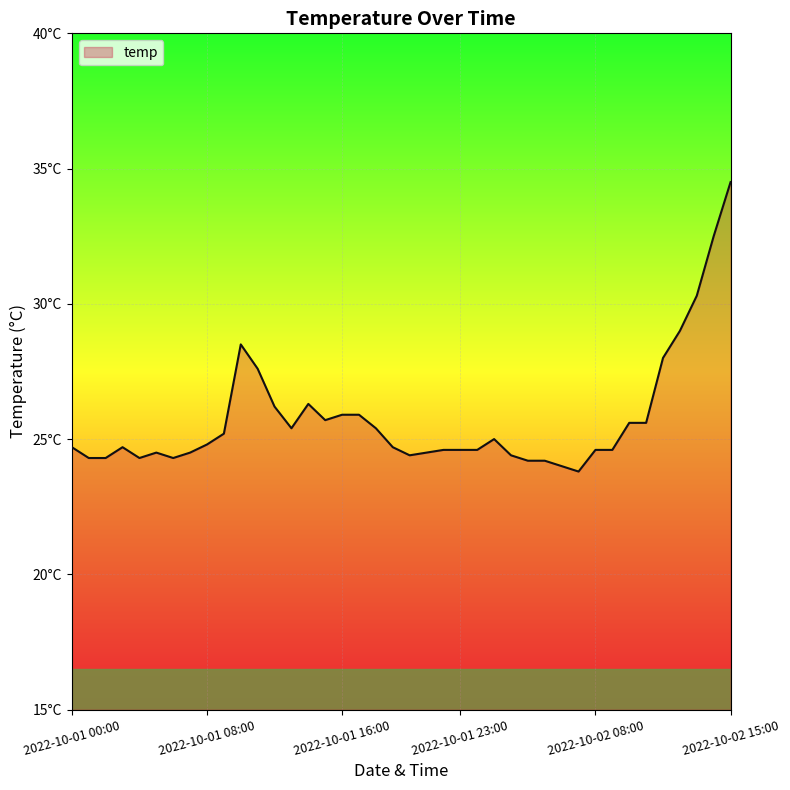

Does the chart display data point markers on the line(s)?

No